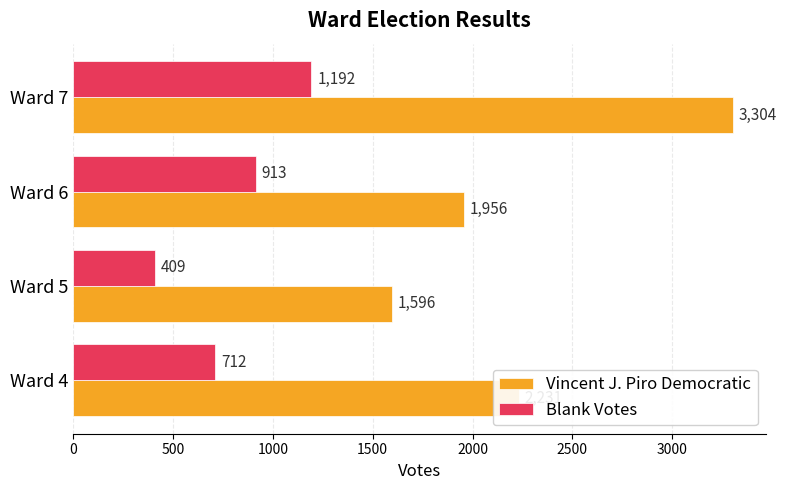

Which series has the largest total across all categories?

Vincent J. Piro Democratic